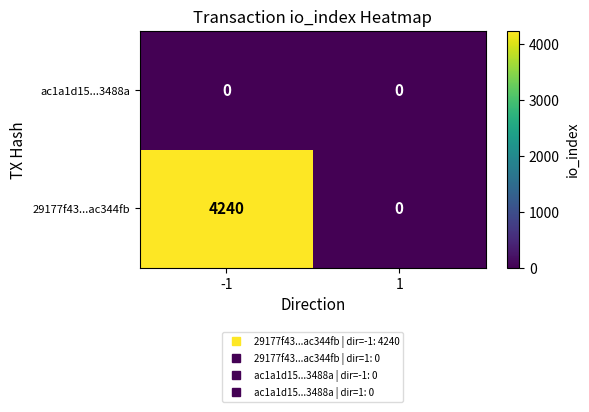

The 29177f43...ac344fb series shows 6739 at -1. True or false?

False